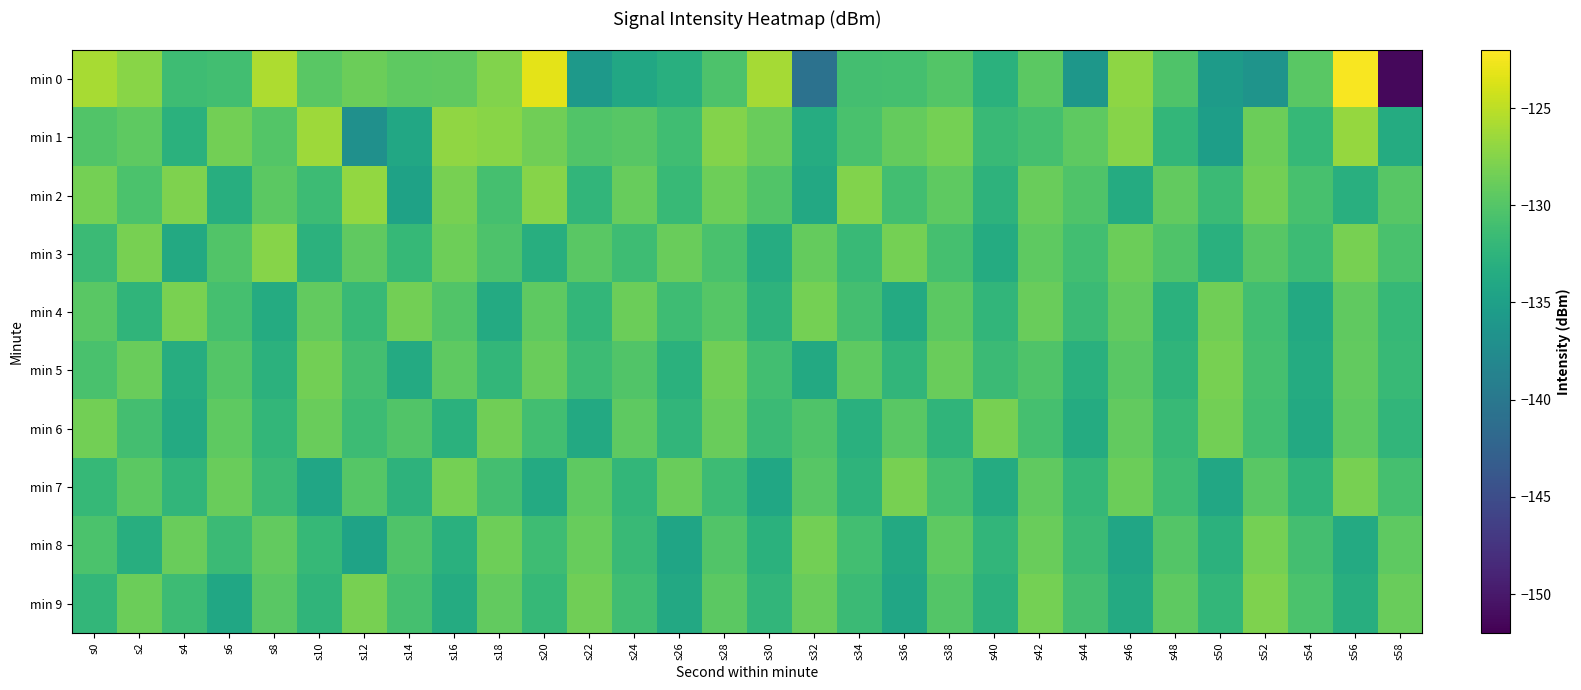

What is the difference between the highest and lowest values at s30?

8.1